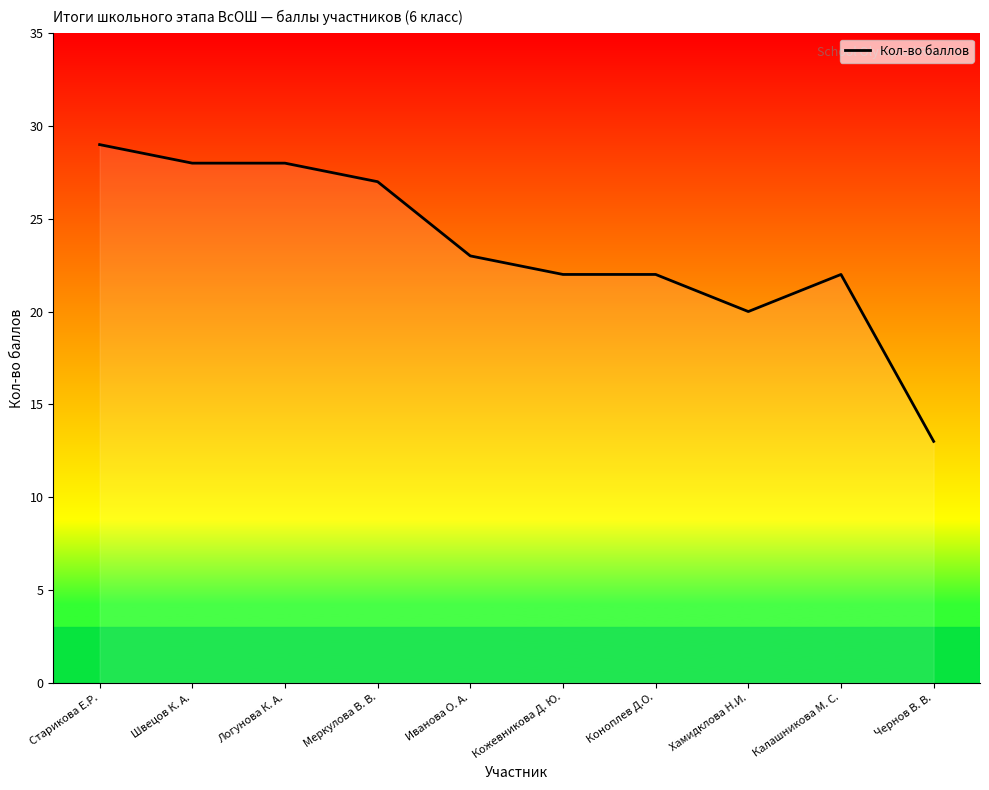

What is the smallest value displayed?

13